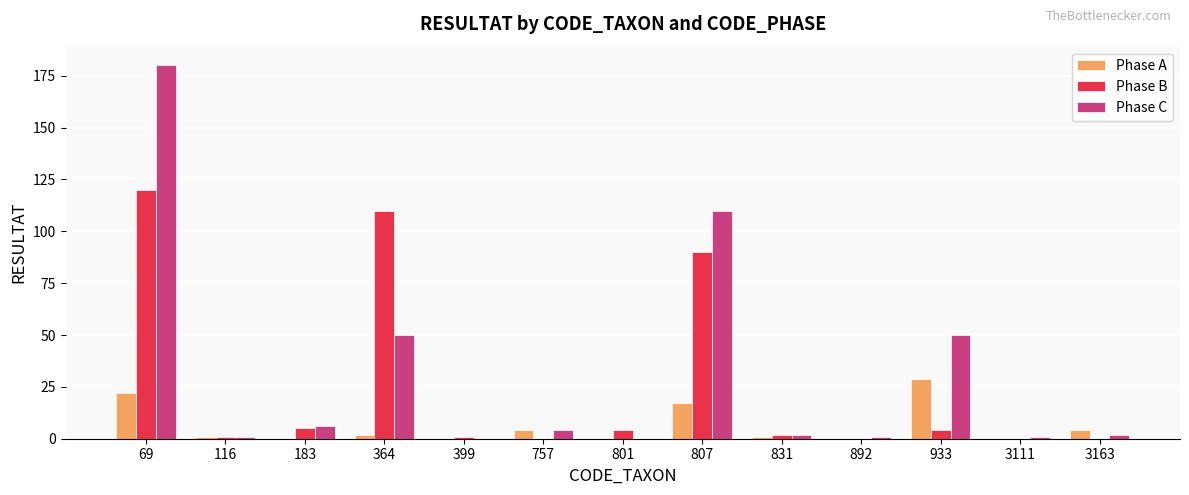

Is it true that Phase C equals 306 at 69?

False